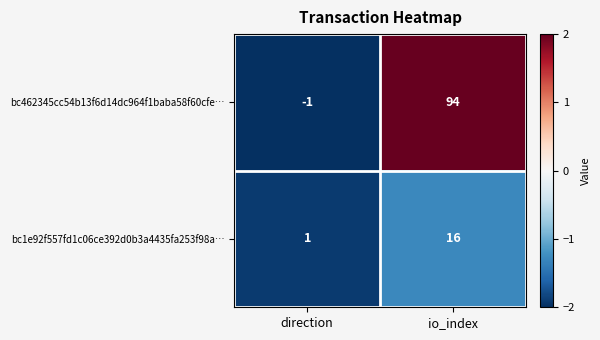

What is the maximum value shown in the chart?

94